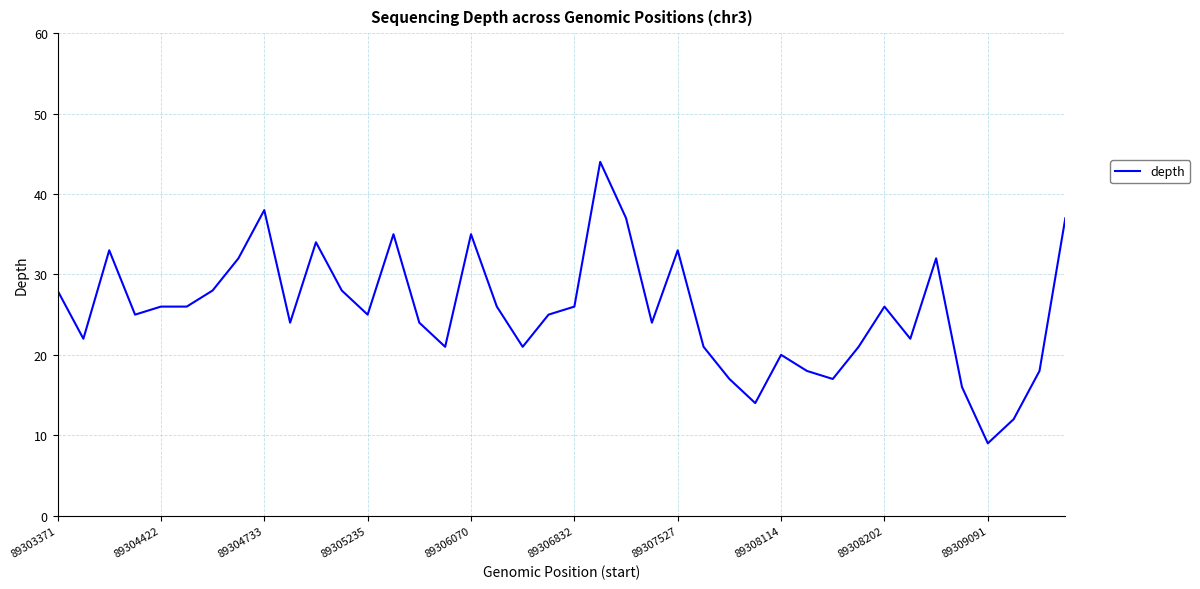

Reading right to left, extract all data points from this chart.

37	18	12	9	16	32	22	26	21	17	18	20	14	17	21	33	24	37	44	26	25	21	26	35	21	24	35	25	28	34	24	38	32	28	26	26	25	33	22	28